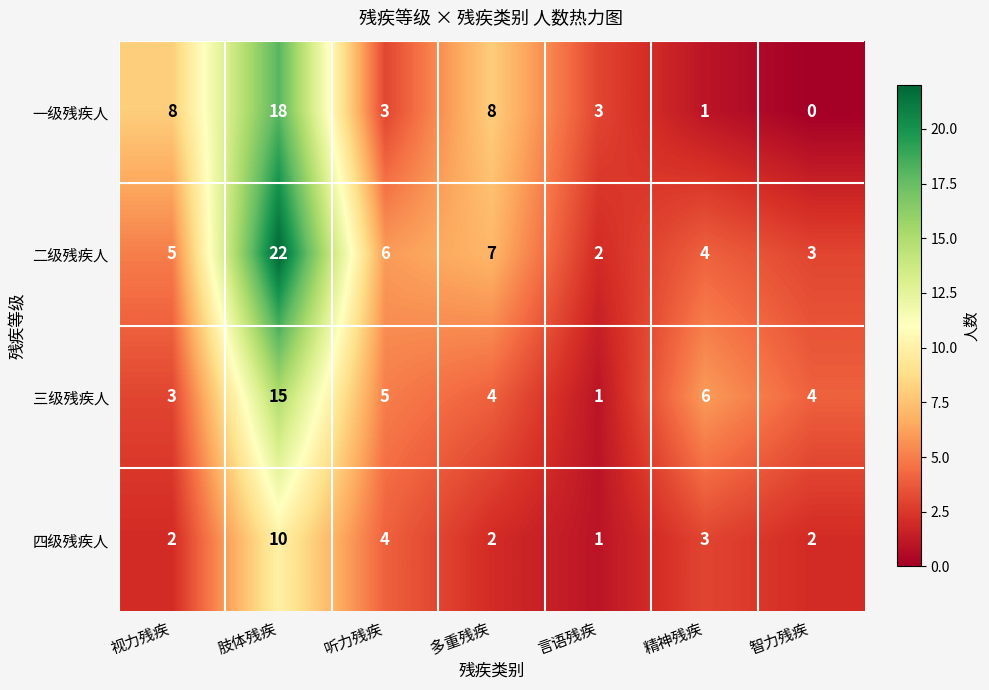

What is the difference between the maximum and minimum values in the 二级残疾人 series?

20